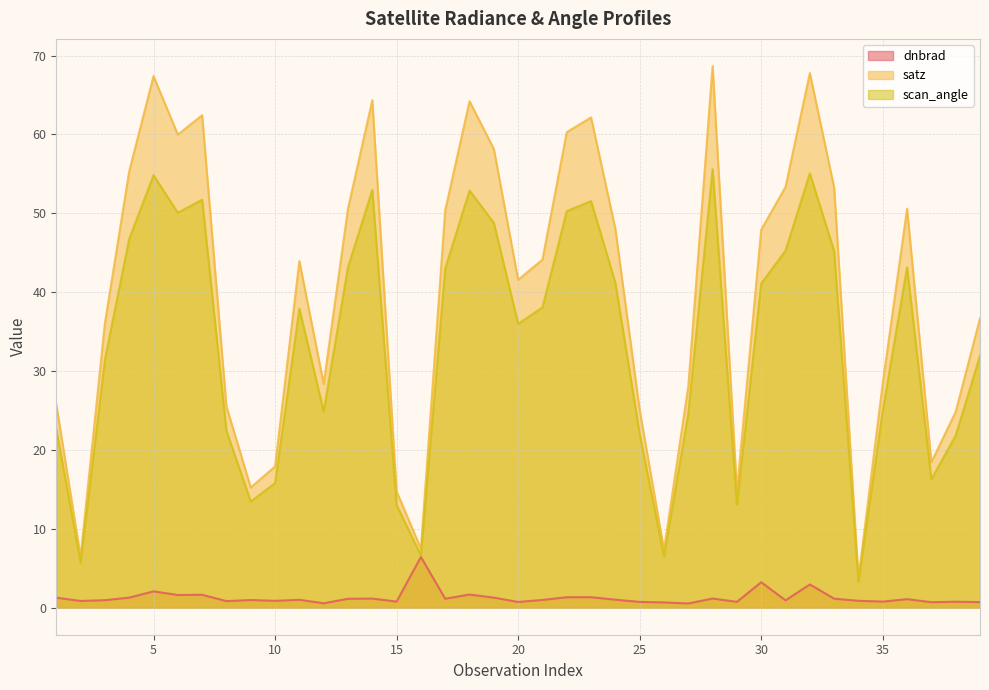

How many categories are shown in the chart?

39